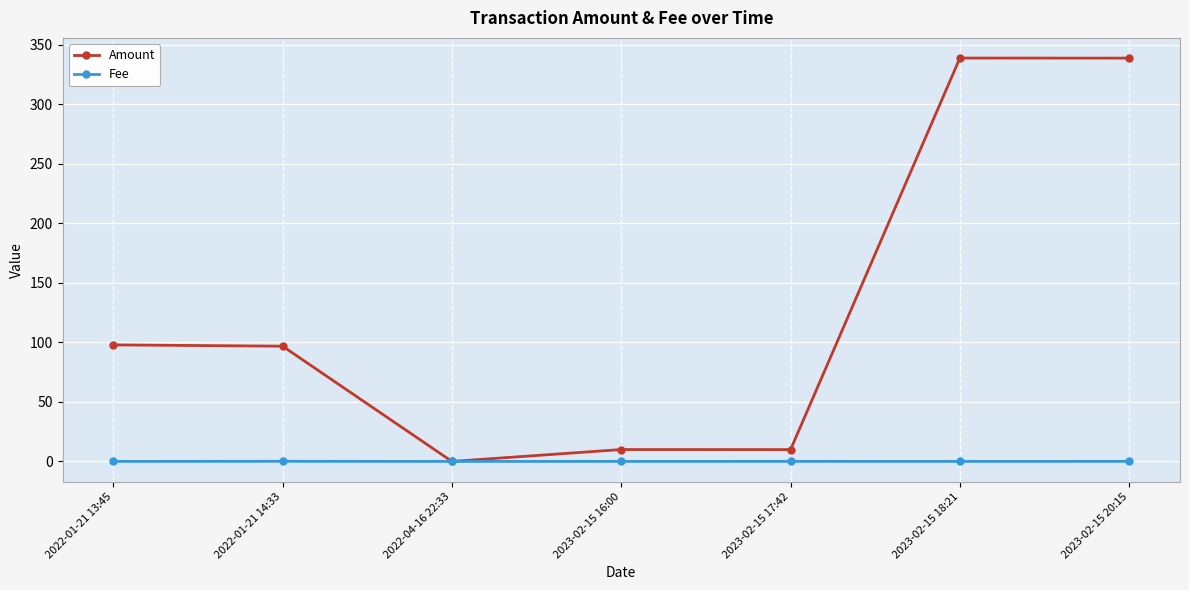

List the series in order of their overall mean, lowest first.

Fee, Amount